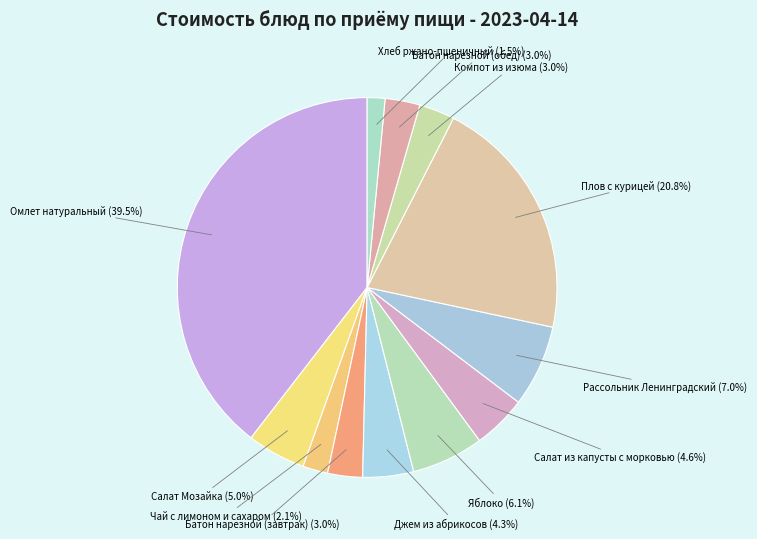

Which slice is the largest?

Омлет натуральный